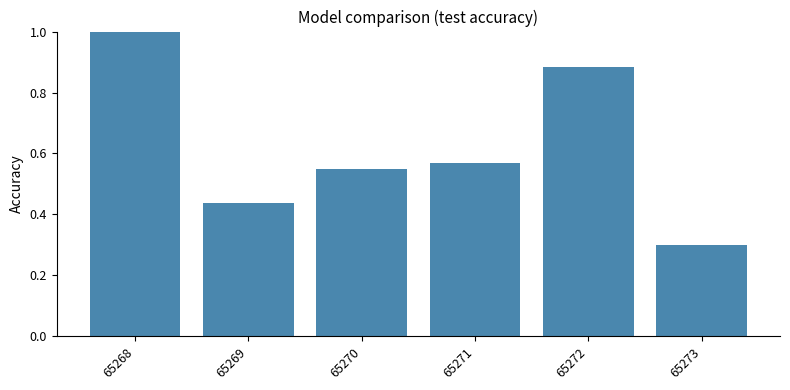

What is the sum of the values at 65272 and 65271?

1.5